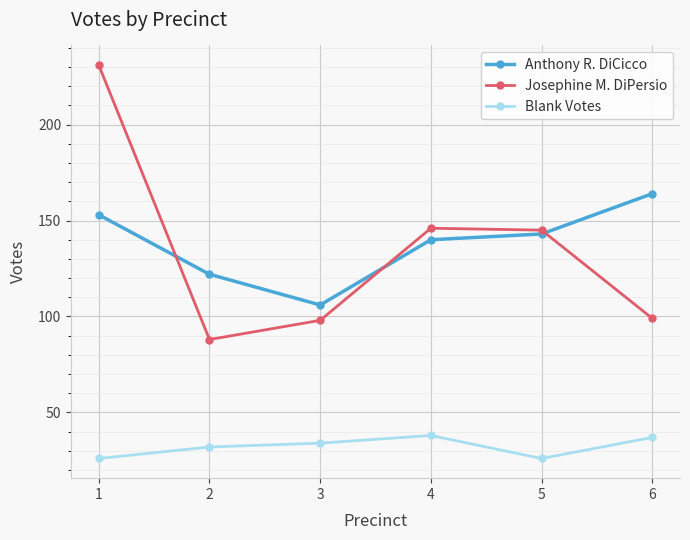

What is the lowest value of the Anthony R. DiCicco series?

106